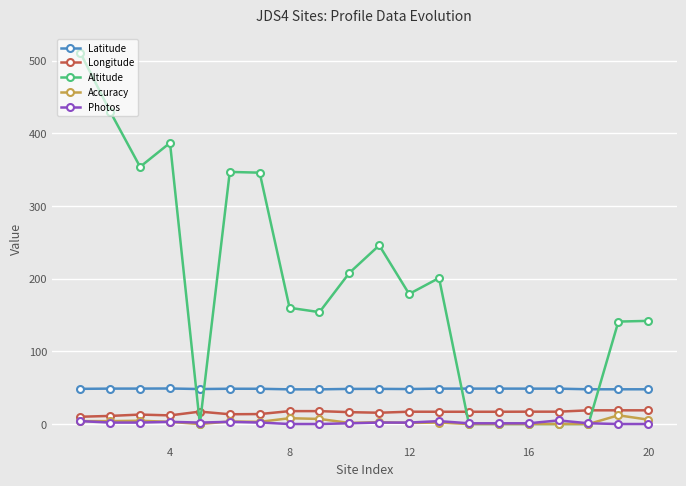

True or false: Latitude and Longitude cross at least once.

False